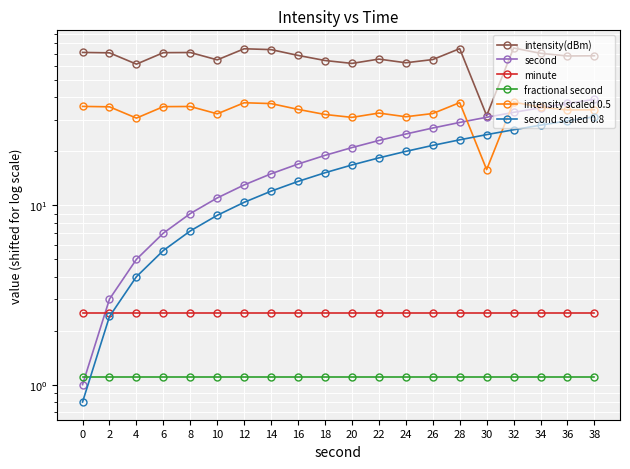

Which series has the largest range (max minus min)?

intensity(dBm)